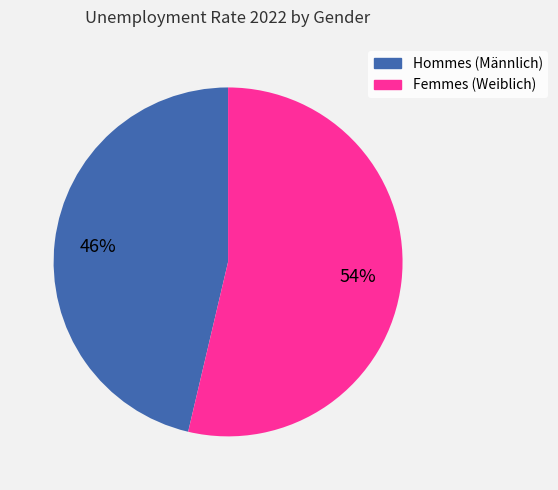

To the nearest percent, what is the average slice percentage?

50%